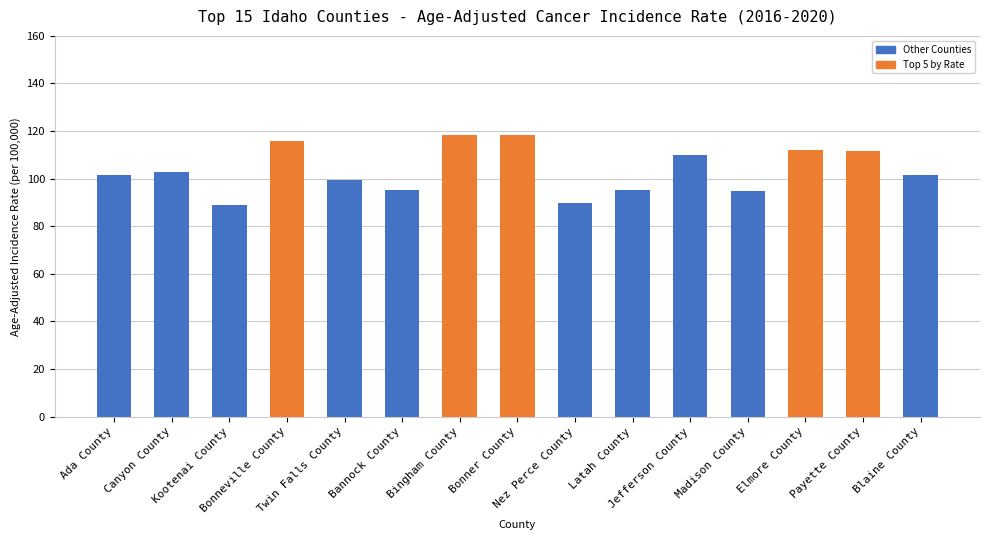

What is the greatest value displayed?

118.5